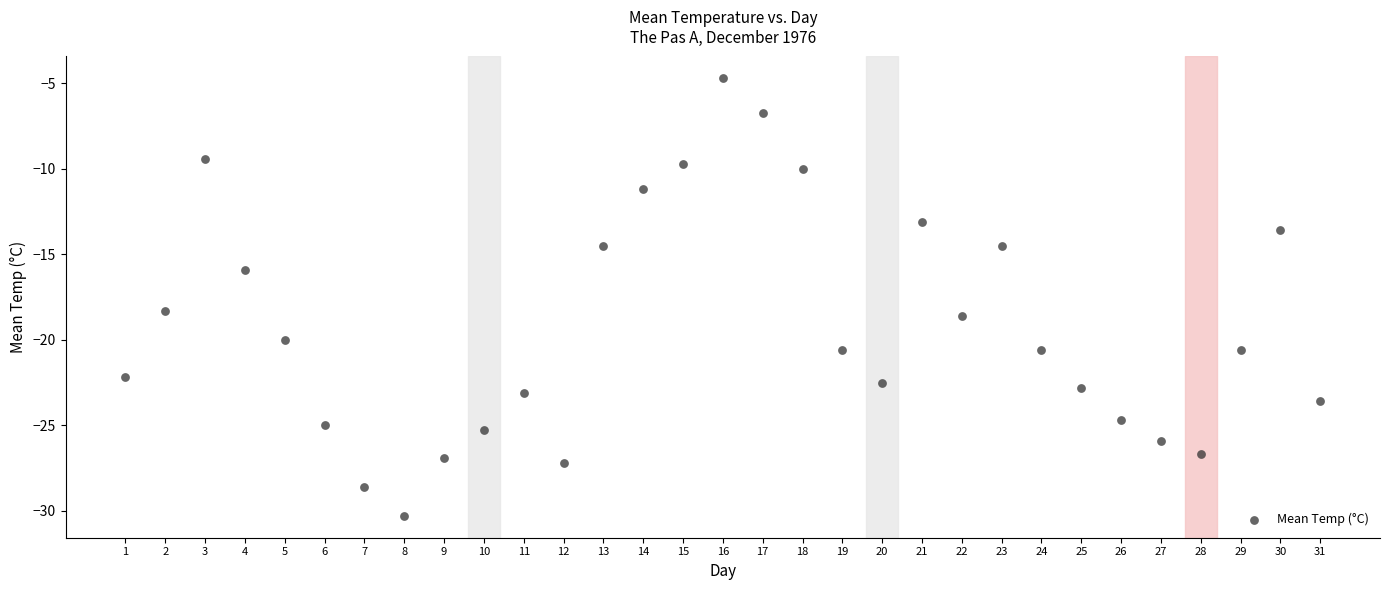

What is the range of X values (max minus min)?

30.0